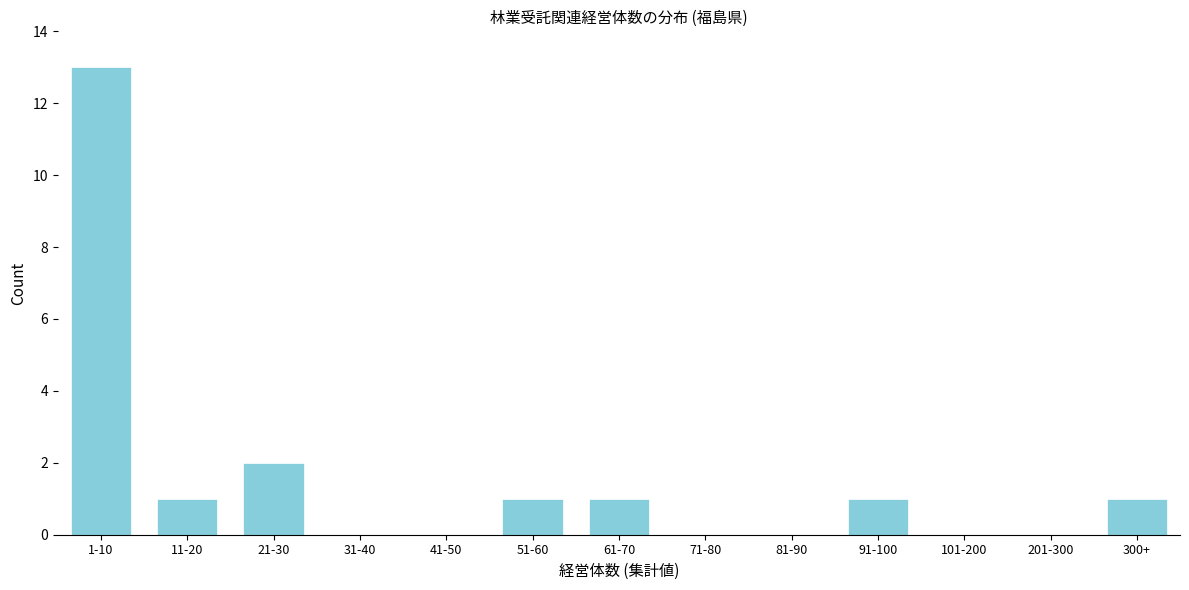

Reading left to right, list all the values displayed in this chart.

1-10=13	11-20=1	21-30=2	31-40=0	41-50=0	51-60=1	61-70=1	71-80=0	81-90=0	91-100=1	101-200=0	201-300=0	300+=1